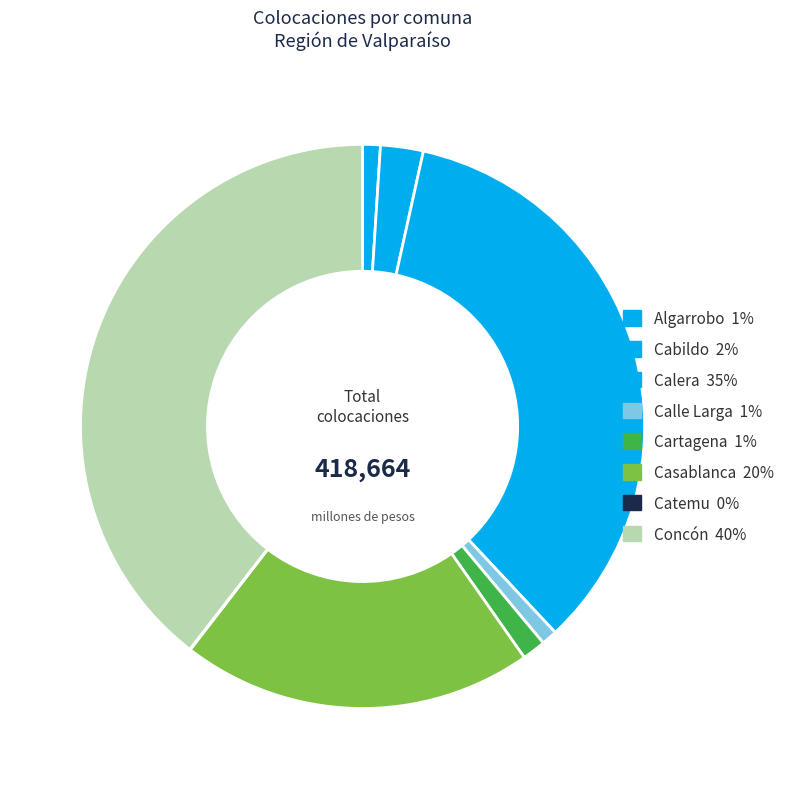

How many slices are in this pie chart?

8